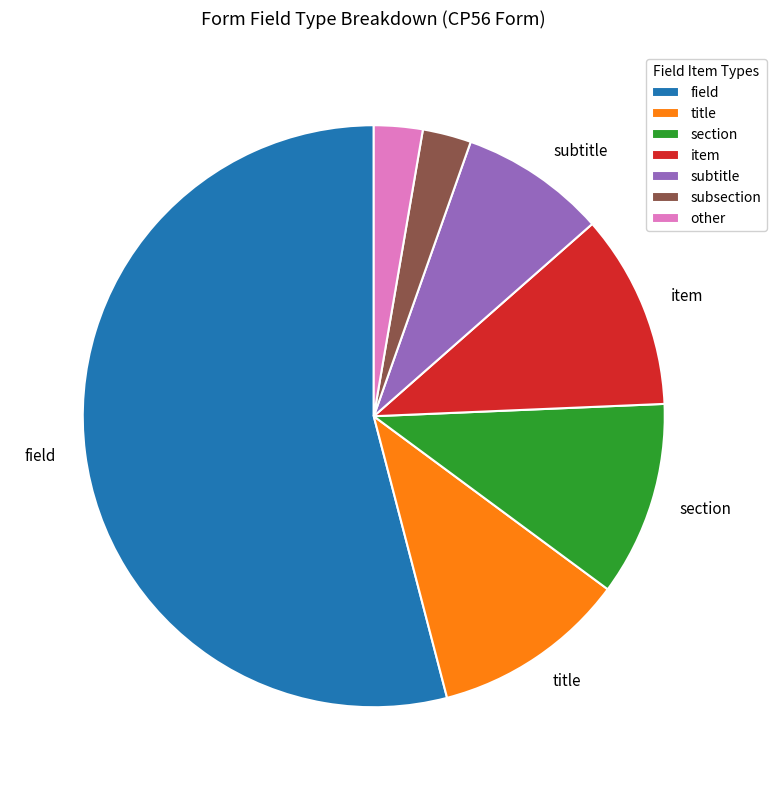

Is there any slice that represents more than half of the pie?

Yes